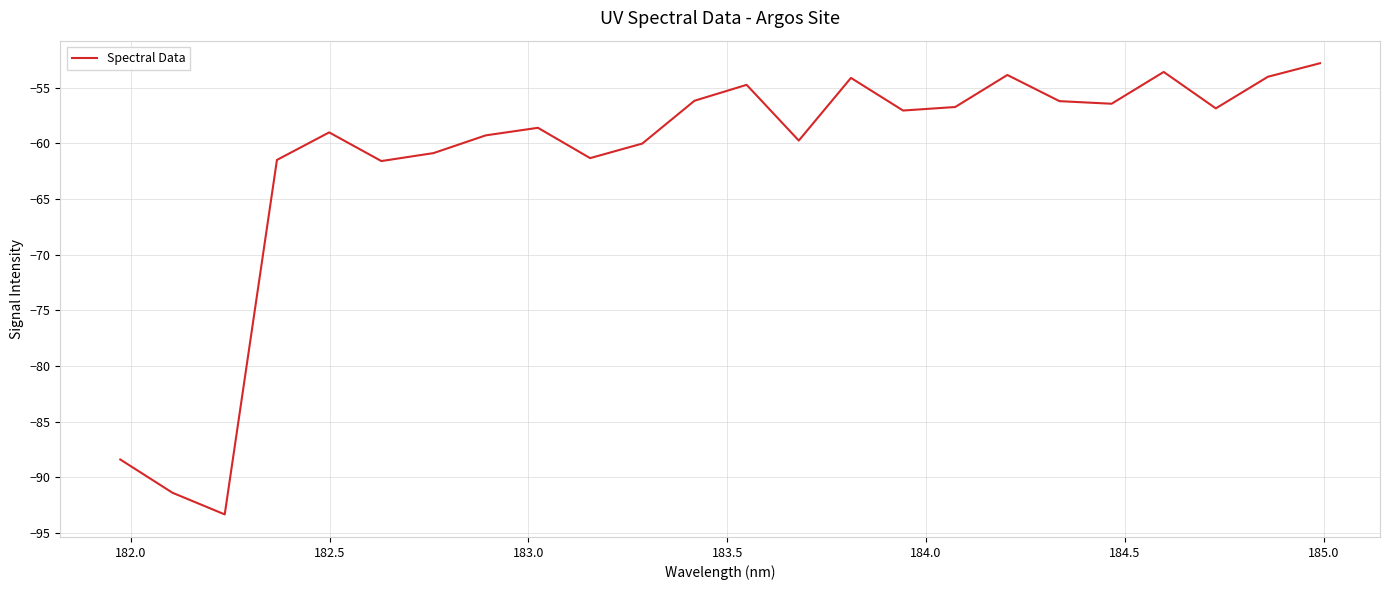

What is the smallest value displayed?

-93.4